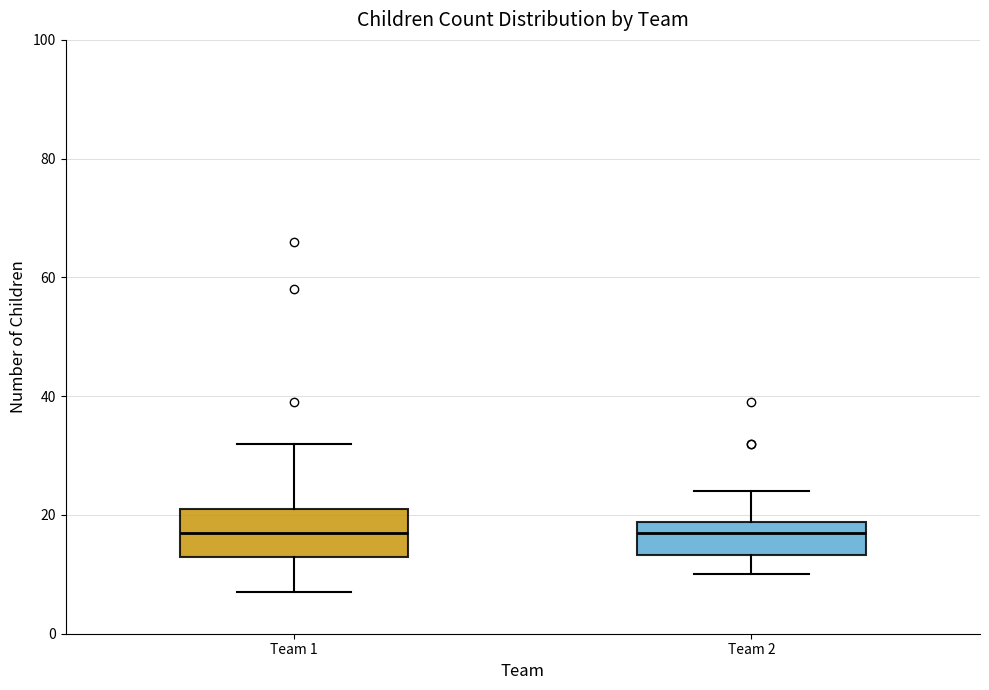

Reading left to right, read every box against the y-axis: the position of its median line, the range the box covers, and the ends of its whiskers. The values are not printed on the chart, so give them approximately, as read against the axis.

Team 1: median 18, box 14 to 22, whiskers 8 to 32
Team 2: median 18 (just below the box's upper edge), box 14 to 18, whiskers 10 to 24